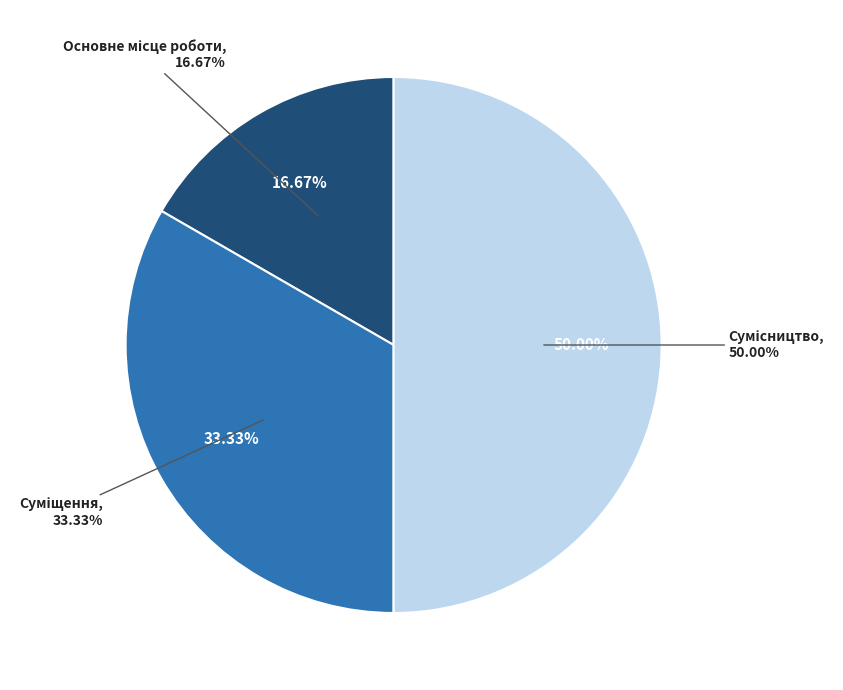

To the nearest percent, what portion does Основне місце роботи represent?

17%